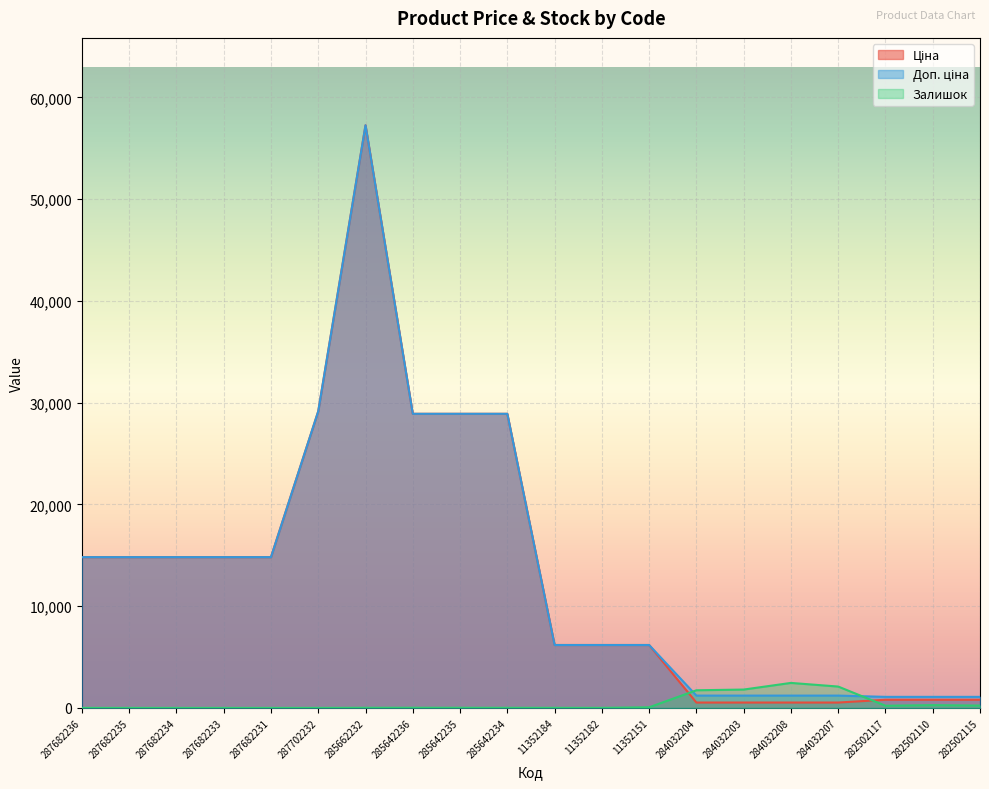

How many lines are shown in the chart?

3